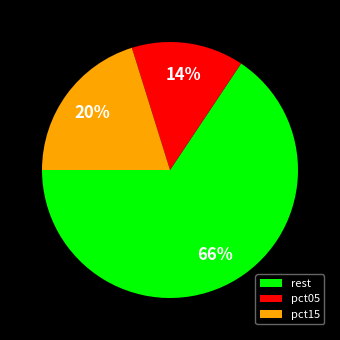

Which category has the biggest portion of the pie?

rest